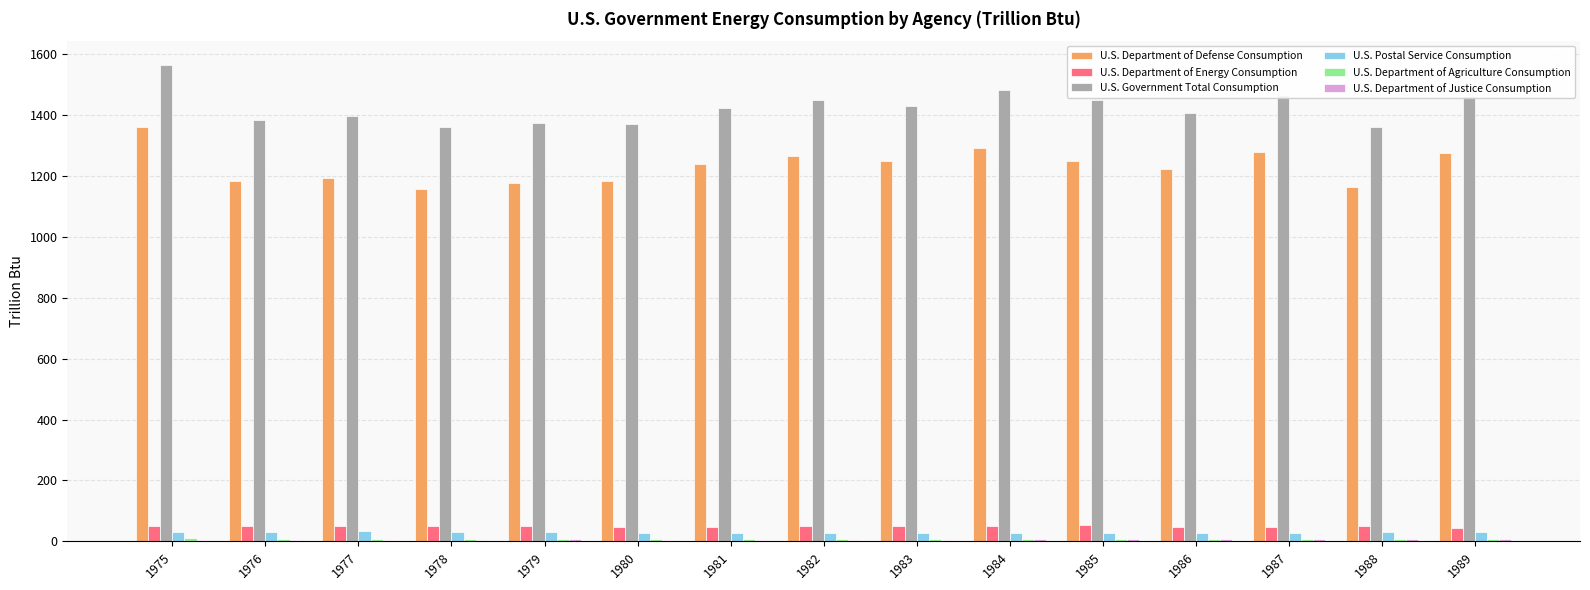

At which category is the sum across all series the highest?

1975